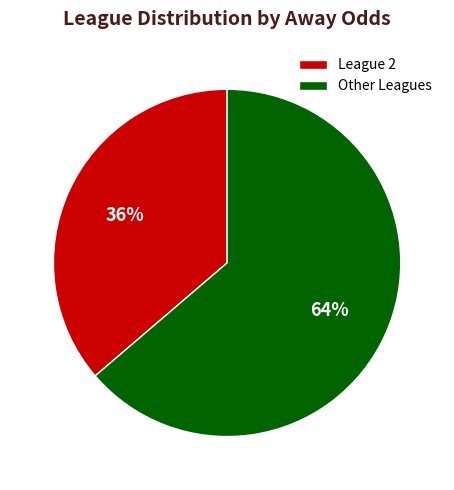

Rank the categories by value from highest to lowest.

Other Leagues, League 2